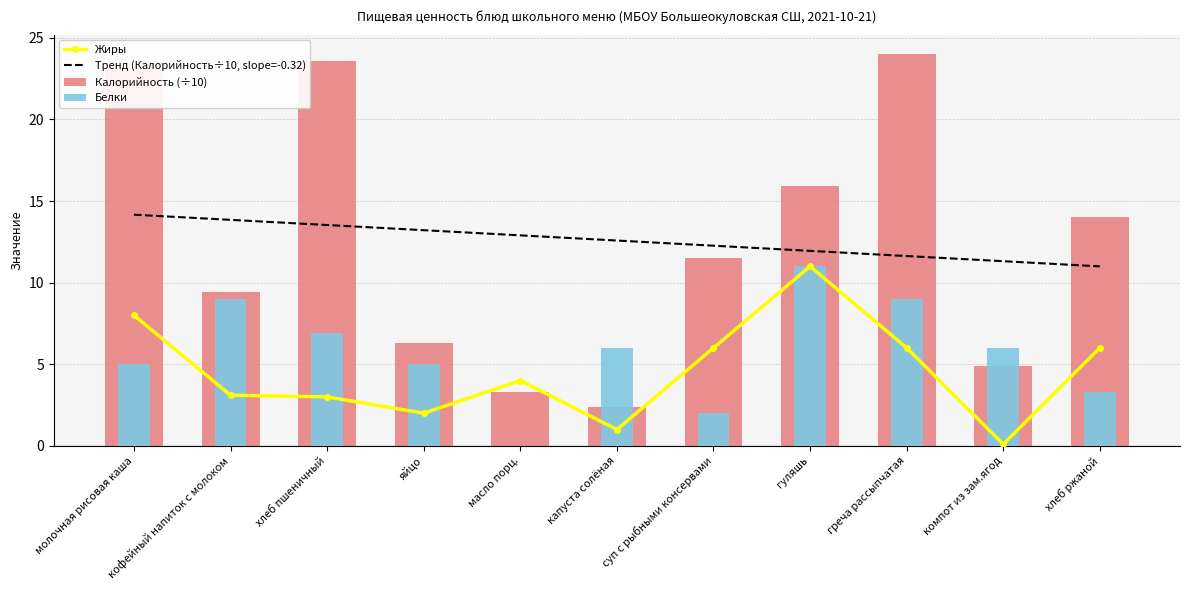

What are all the series names shown in the legend?

Жиры, Тренд (Калорийность÷10, slope=-0.32), Калорийность (÷10), Белки